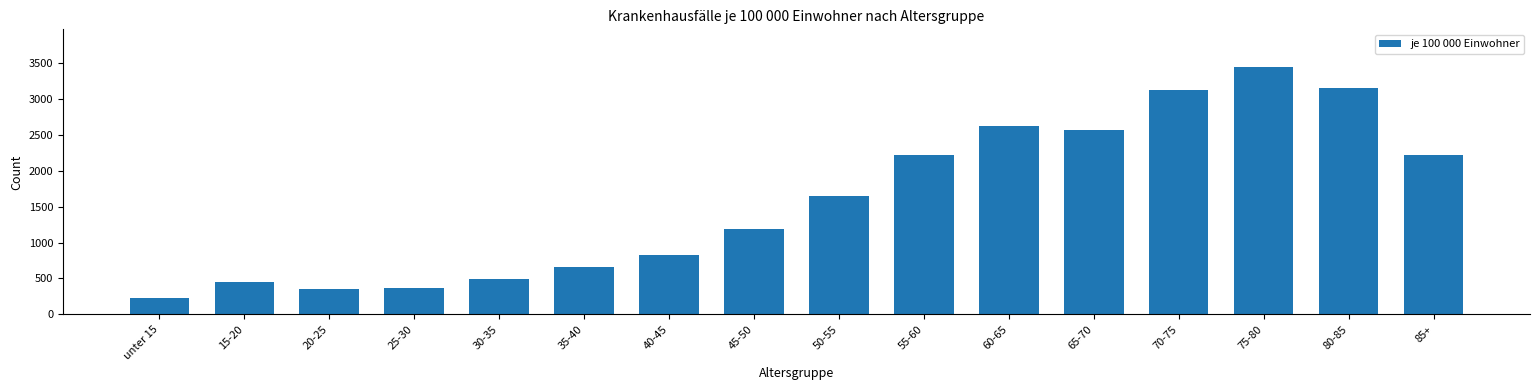

What is the label of the 12th bar from the right?

30-35